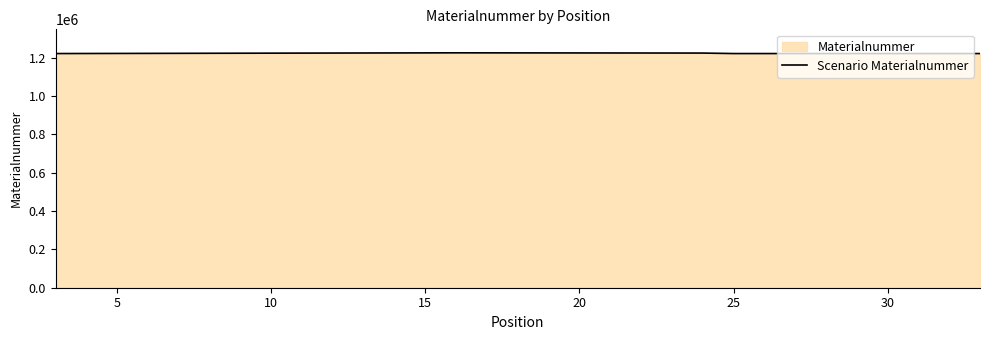

What is the greatest value displayed?

1224731